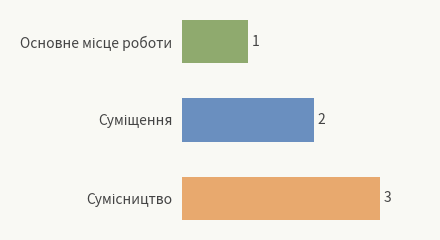

How many data points does each series have?

3